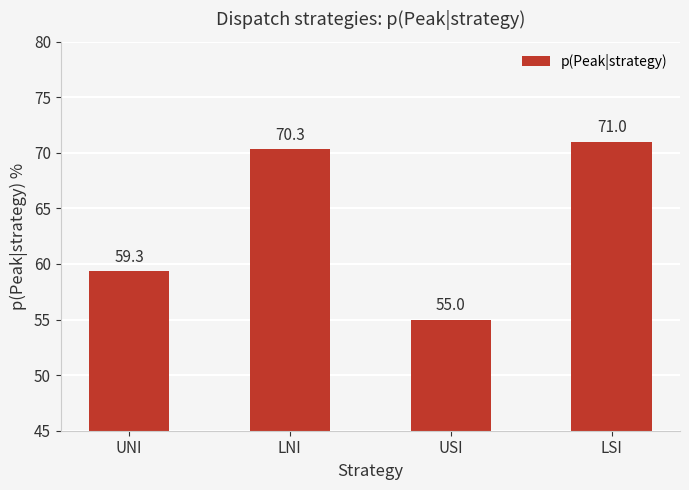

What is the minimum value shown in the chart?

55.0